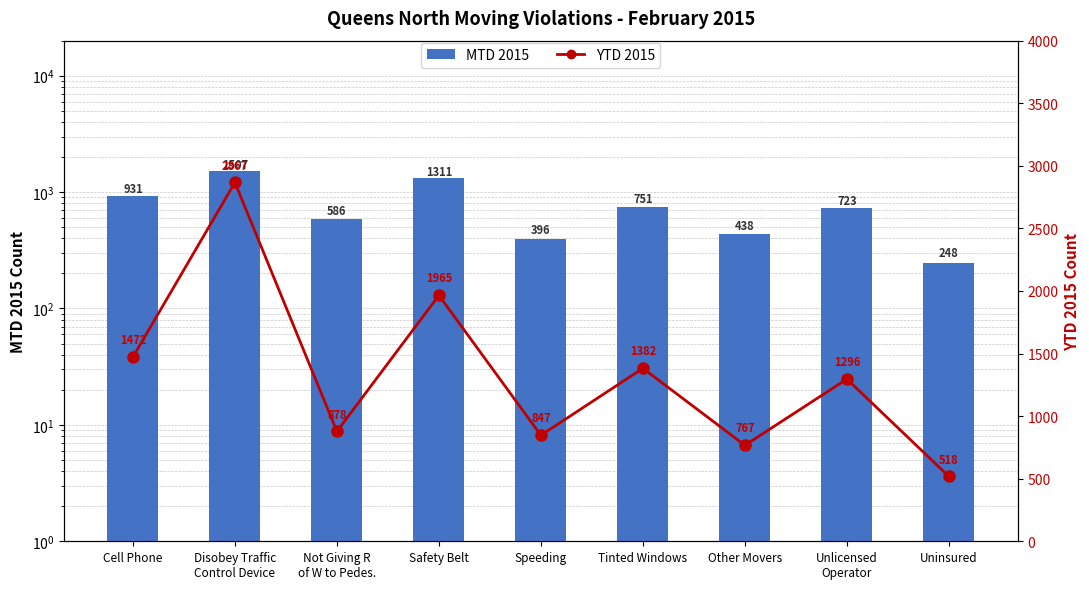

Which series changed the most between Not Giving R
of W to Pedes. and Unlicensed
Operator?

YTD 2015